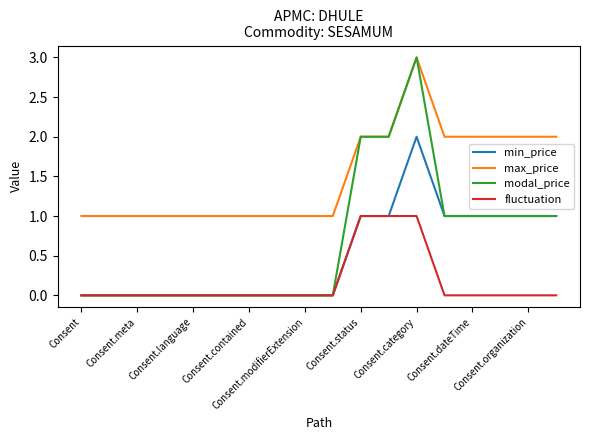

True or false: fluctuation and max_price intersect in this chart.

False